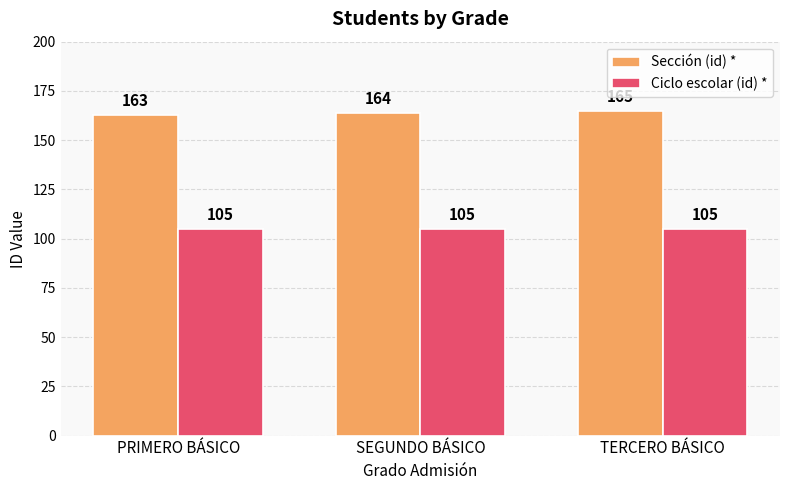

At SEGUNDO BÁSICO, list the series in order from largest to smallest.

Sección (id) *, Ciclo escolar (id) *